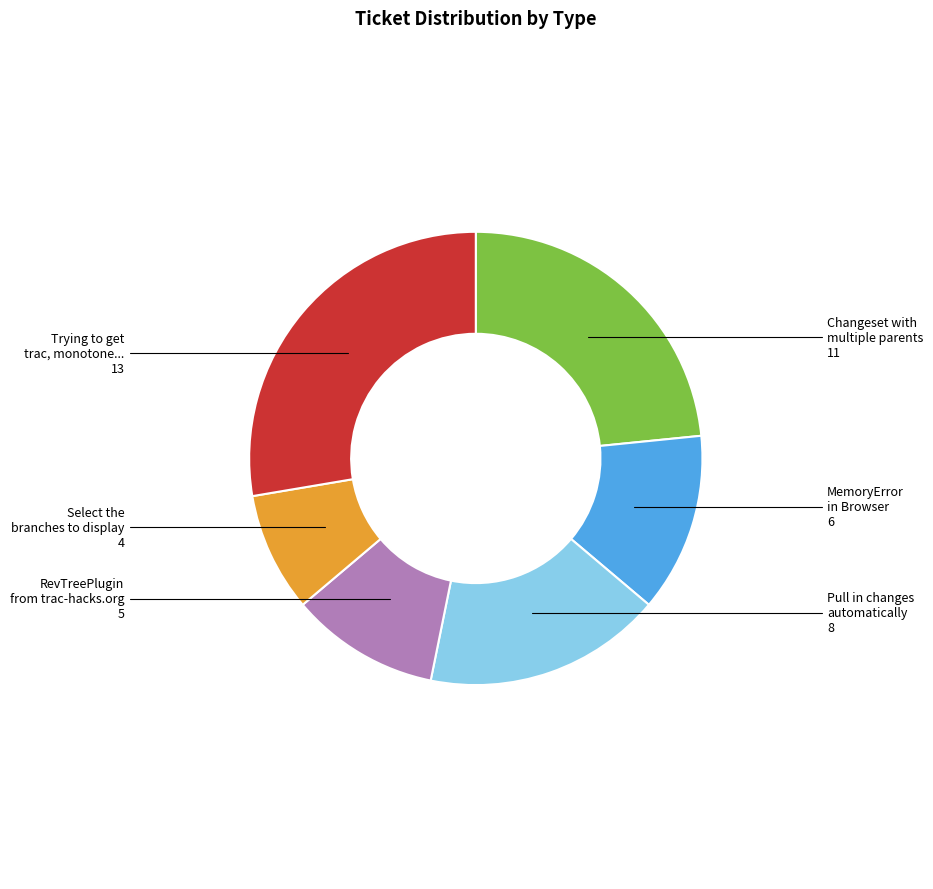

Does any single category account for the majority?

No